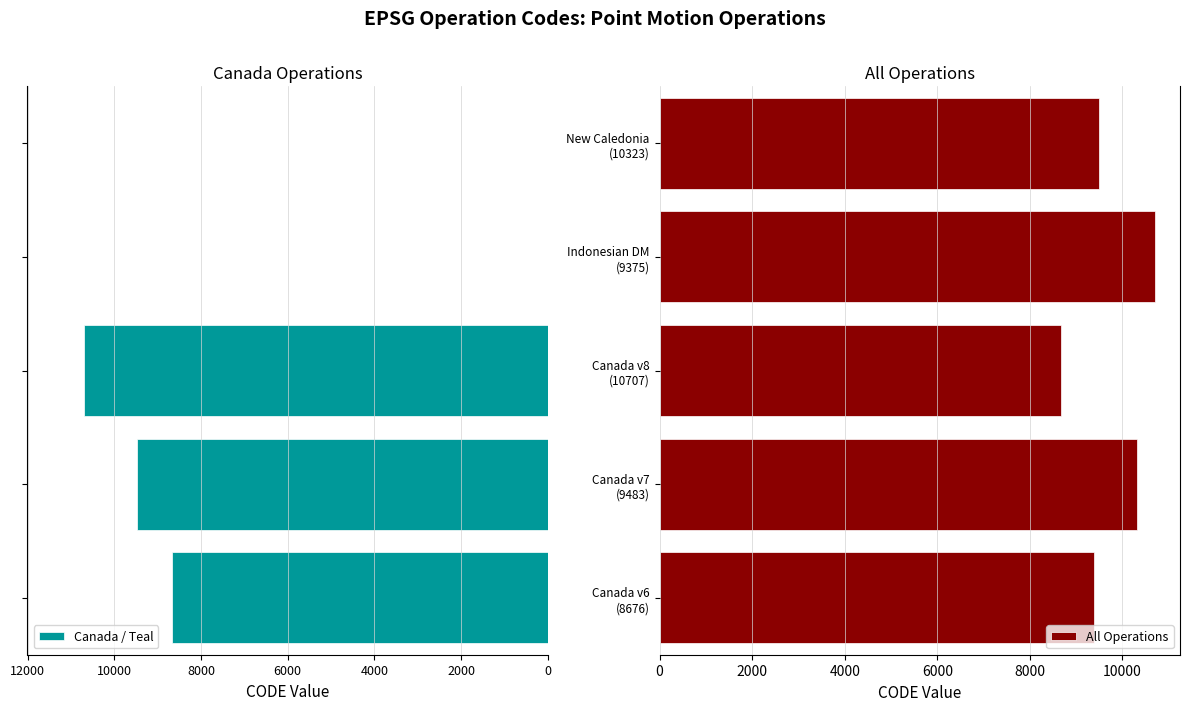

What is the average value of the All Operations series?

9713